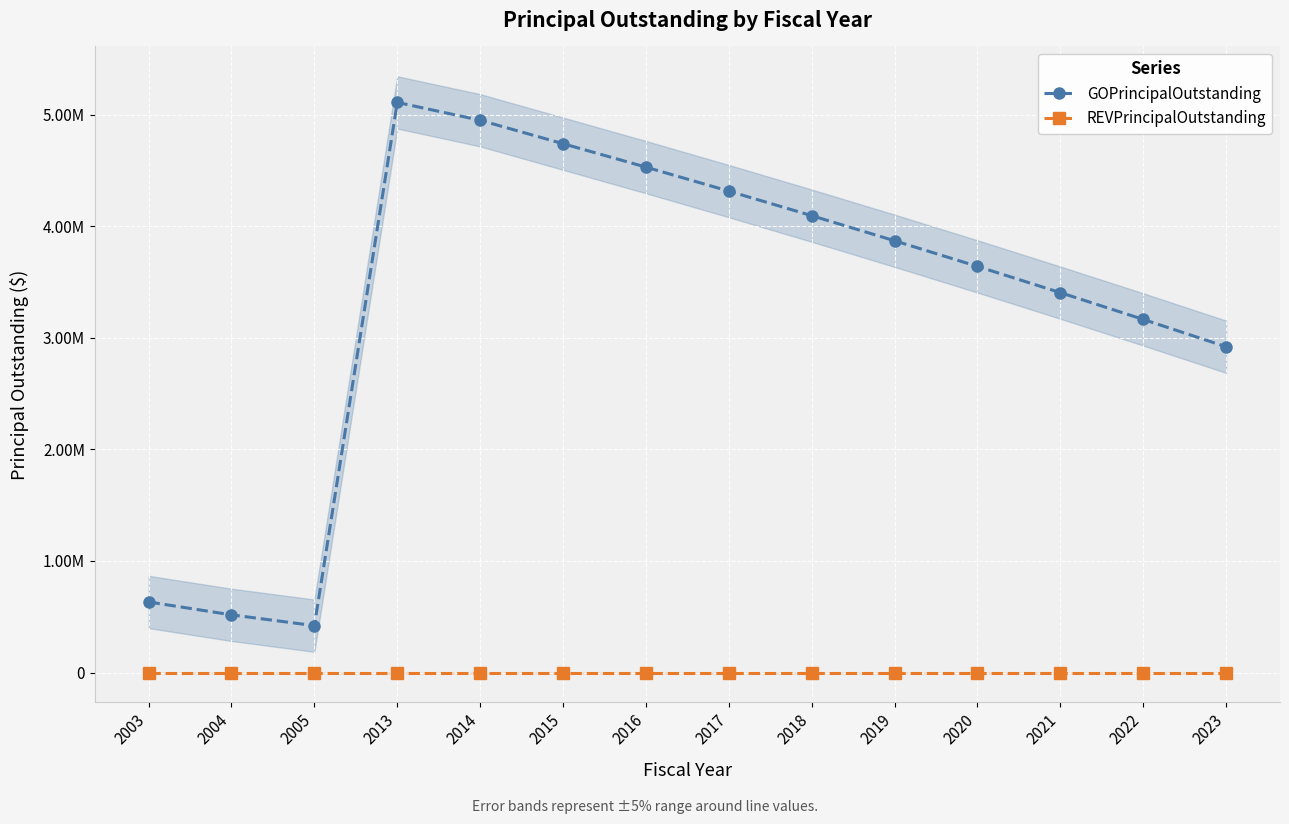

Which series has the largest total across all categories?

GOPrincipalOutstanding